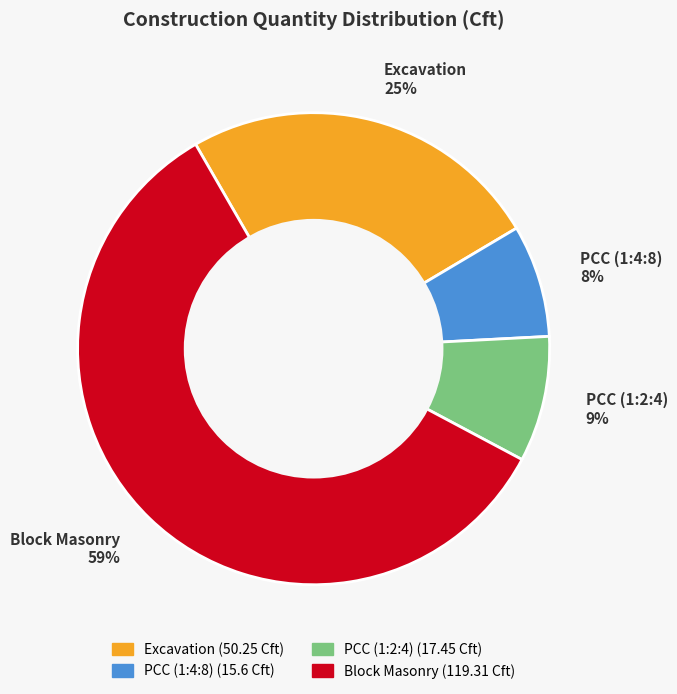

What percentage is the PCC (1:4:8) 8% slice, to the nearest percent?

8%